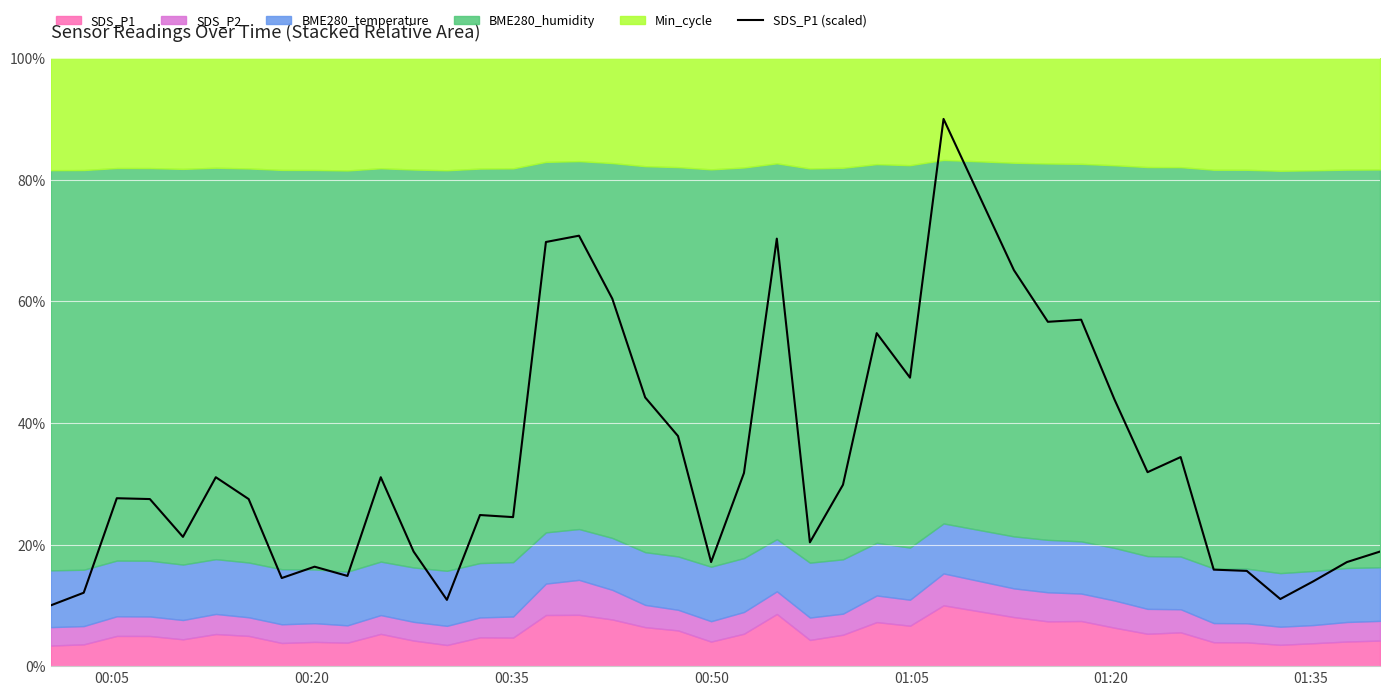

How many interior local peaks (higher than both neighbors) does the data have?

11